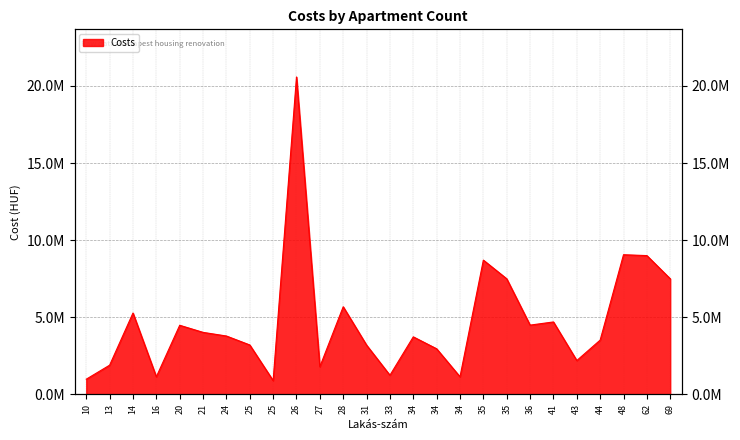

What is the sum of the values at 62 and 27?

10803000